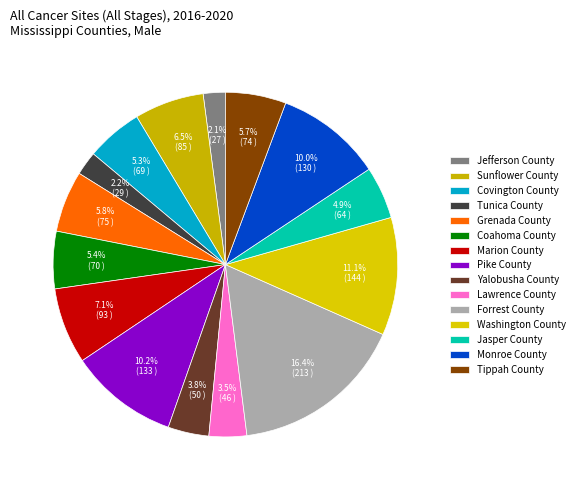

What portion of the pie excludes Covington County?

94.7%